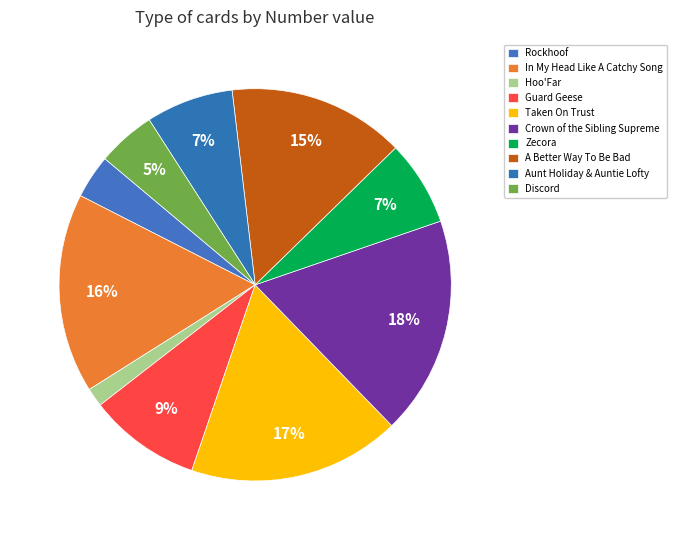

To the nearest percent, what is the average slice percentage?

10%